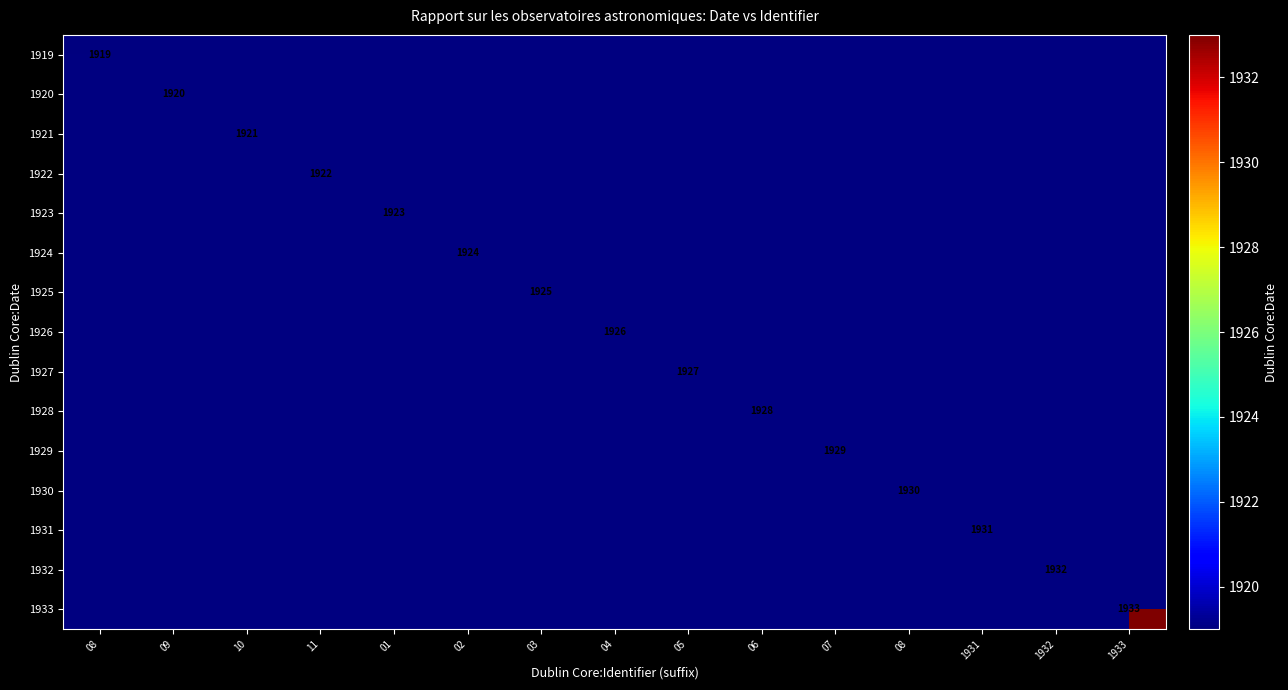

How many values in 1921 are above zero?

1